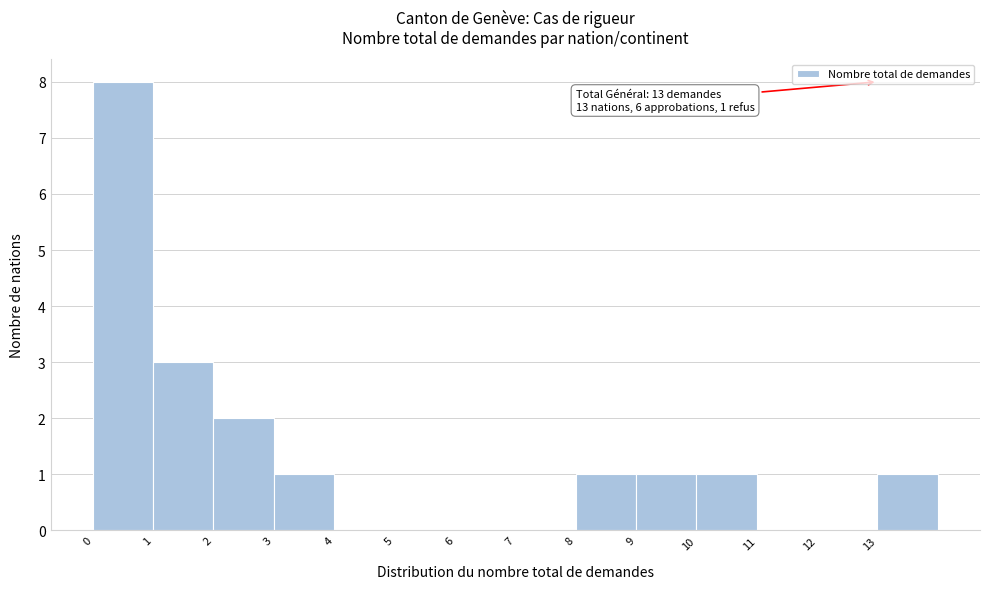

Which range on the x-axis has the tallest bar?

0 to 1